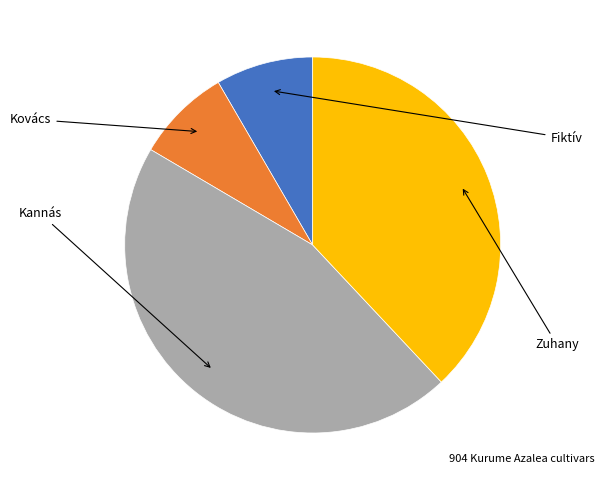

To the nearest percent, what portion does Fiktív represent?

8%